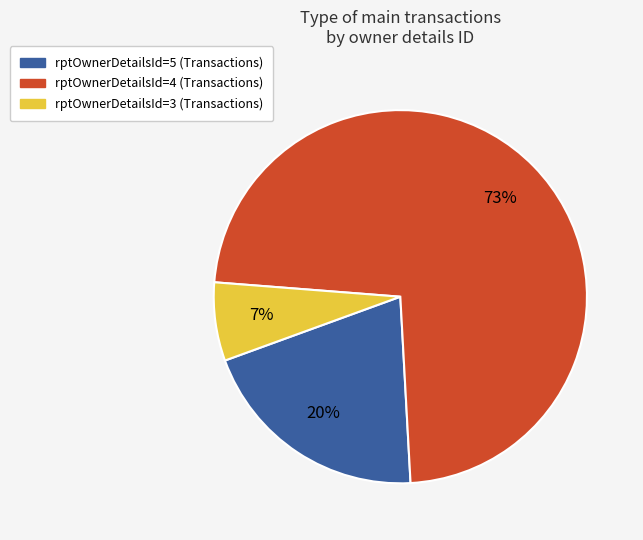

To the nearest percent, what is the average slice percentage?

33%